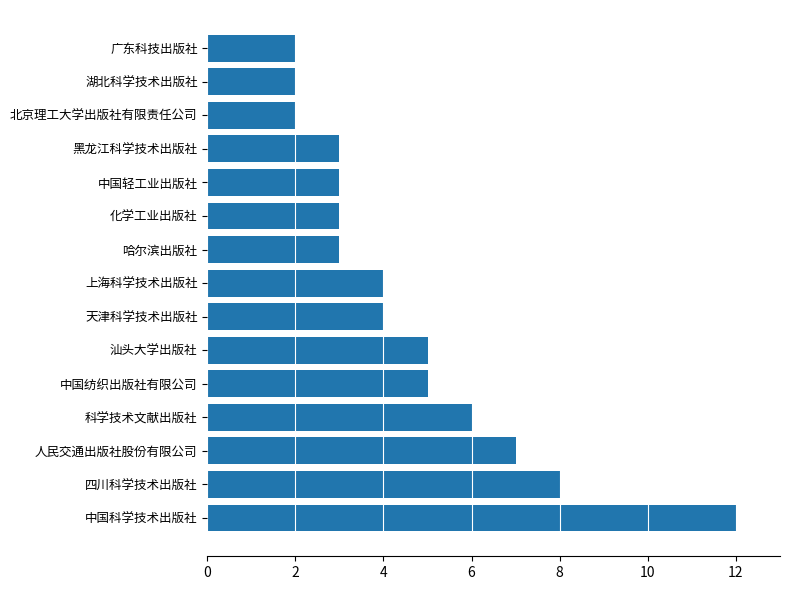

The value at 中国纺织出版社有限公司 is 5. True or false?

True